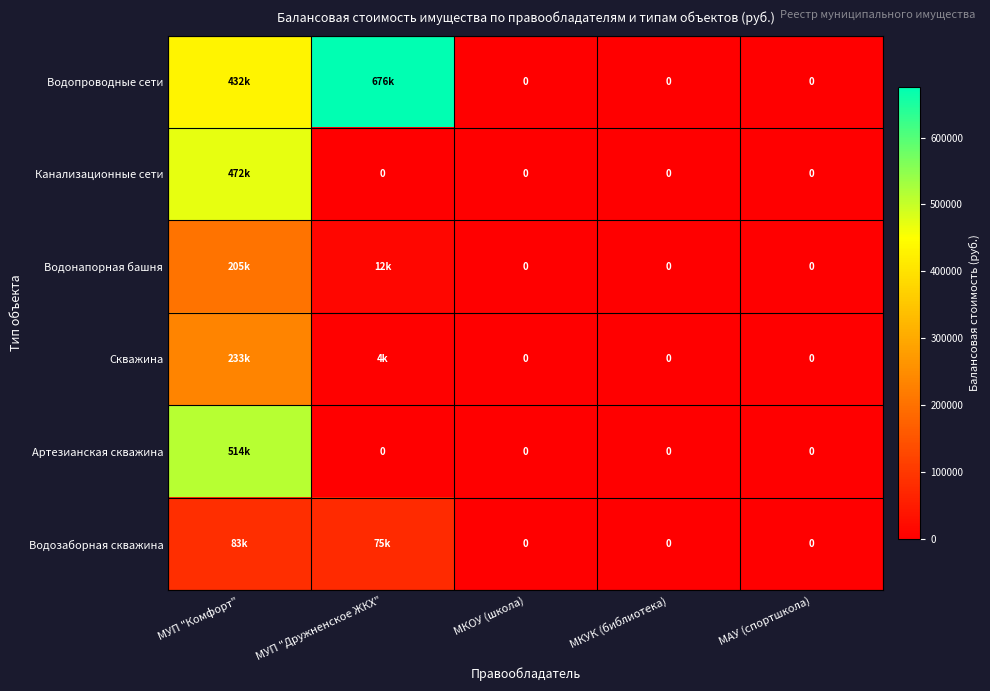

How many positive values does the Водопроводные сети series have?

2